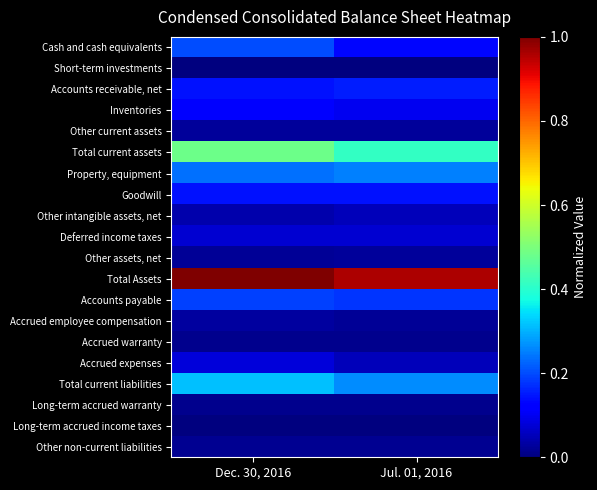

Reading left to right, list all the values displayed in this chart.

Cash and cash equivalents: Dec. 30, 2016=0.2	Jul. 01, 2016=0.1
Short-term investments: Dec. 30, 2016=0.0	Jul. 01, 2016=0.0
Accounts receivable, net: Dec. 30, 2016=0.1	Jul. 01, 2016=0.2
Inventories: Dec. 30, 2016=0.1	Jul. 01, 2016=0.1
Other current assets: Dec. 30, 2016=0.0	Jul. 01, 2016=0.0
Total current assets: Dec. 30, 2016=0.5	Jul. 01, 2016=0.4
Property, equipment: Dec. 30, 2016=0.2	Jul. 01, 2016=0.3
Goodwill: Dec. 30, 2016=0.1	Jul. 01, 2016=0.1
Other intangible assets, net: Dec. 30, 2016=0.0	Jul. 01, 2016=0.1
Deferred income taxes: Dec. 30, 2016=0.1	Jul. 01, 2016=0.1
Other assets, net: Dec. 30, 2016=0.0	Jul. 01, 2016=0.0
Total Assets: Dec. 30, 2016=1.0	Jul. 01, 2016=1.0
Accounts payable: Dec. 30, 2016=0.2	Jul. 01, 2016=0.2
Accrued employee compensation: Dec. 30, 2016=0.0	Jul. 01, 2016=0.0
Accrued warranty: Dec. 30, 2016=0.0	Jul. 01, 2016=0.0
Accrued expenses: Dec. 30, 2016=0.1	Jul. 01, 2016=0.1
Total current liabilities: Dec. 30, 2016=0.3	Jul. 01, 2016=0.3
Long-term accrued warranty: Dec. 30, 2016=0.0	Jul. 01, 2016=0.0
Long-term accrued income taxes: Dec. 30, 2016=0.0	Jul. 01, 2016=0.0
Other non-current liabilities: Dec. 30, 2016=0.0	Jul. 01, 2016=0.0